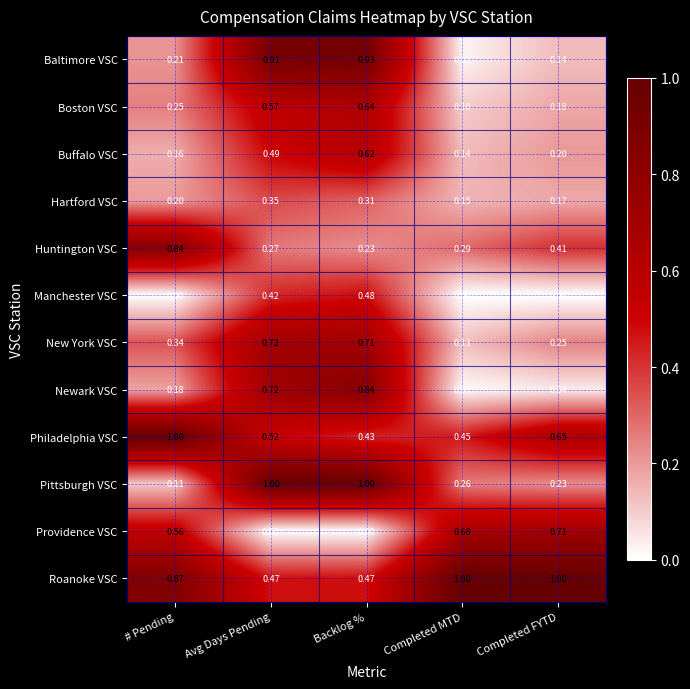

Which series has the widest spread of values?

Baltimore VSC